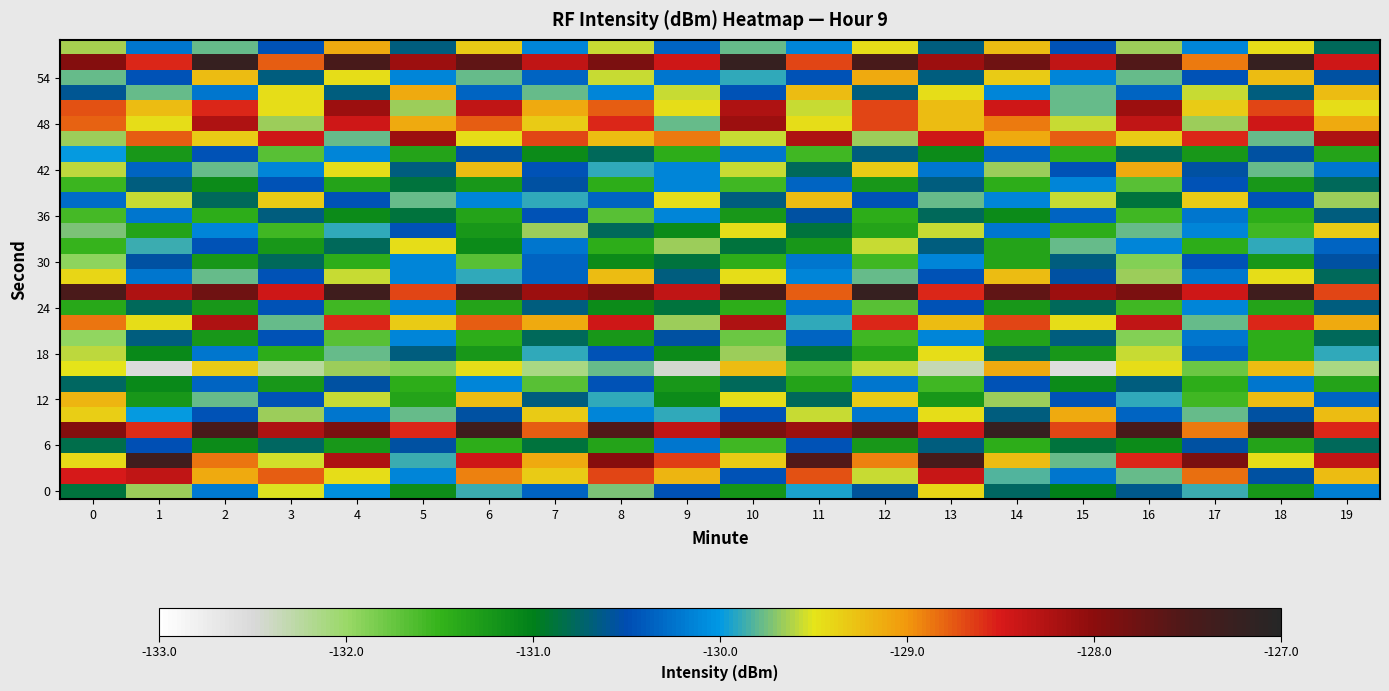

What is the total value across all series at 16?

-3895.7